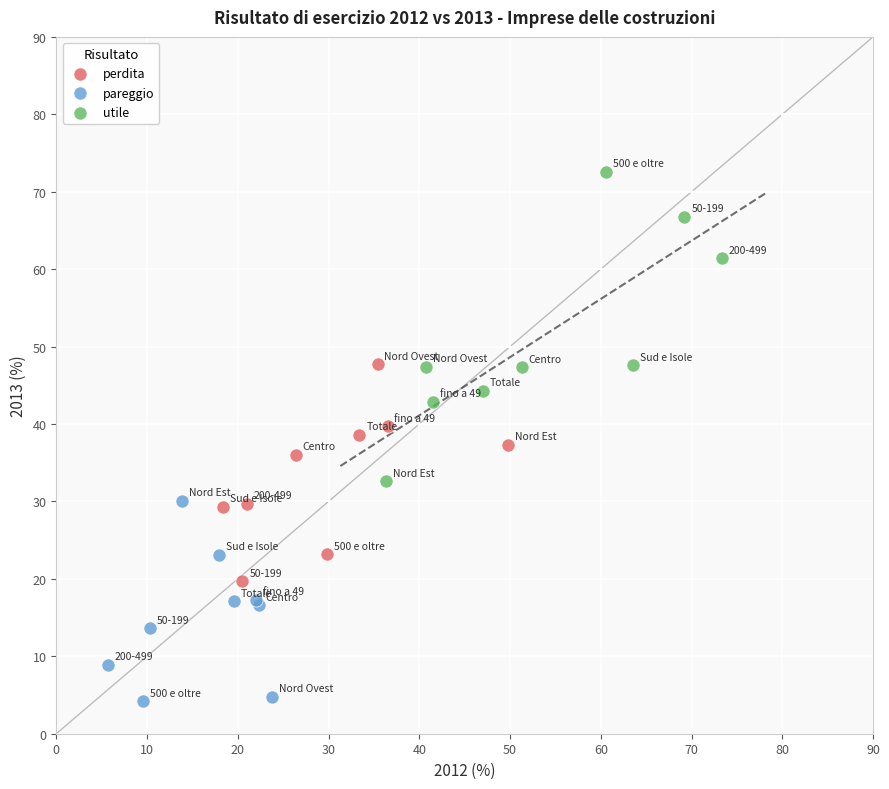

Which series has the widest spread of Y values?

utile